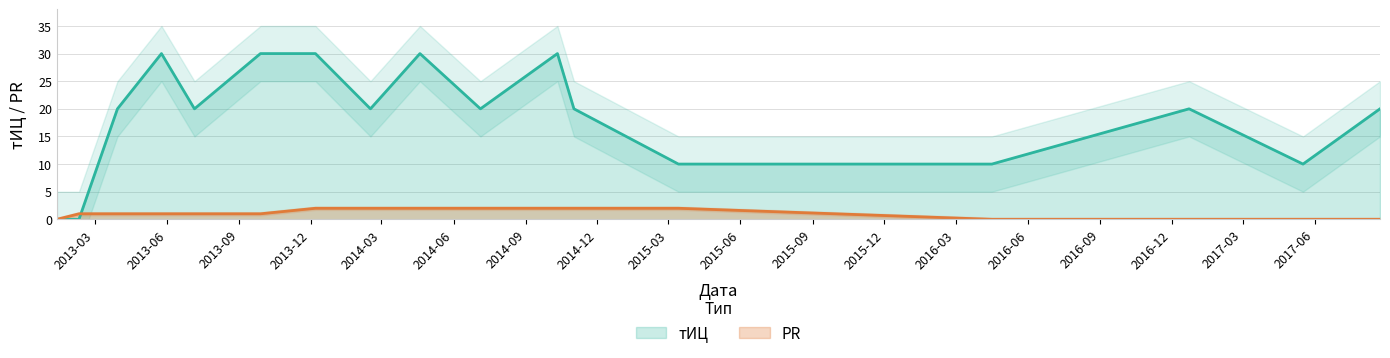

Between 2013-05-25 and 2016-04-16, which series saw the biggest shift?

тИЦ